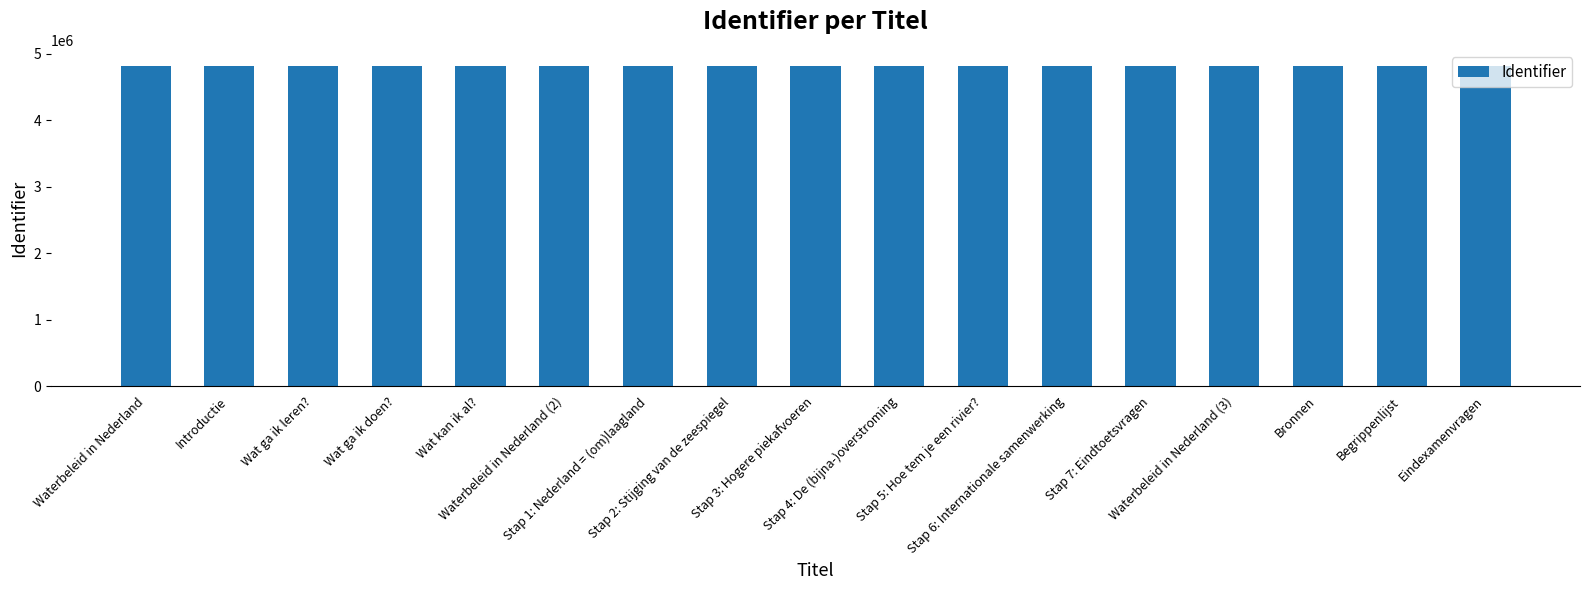

What is the maximum value shown in the chart?

4817960